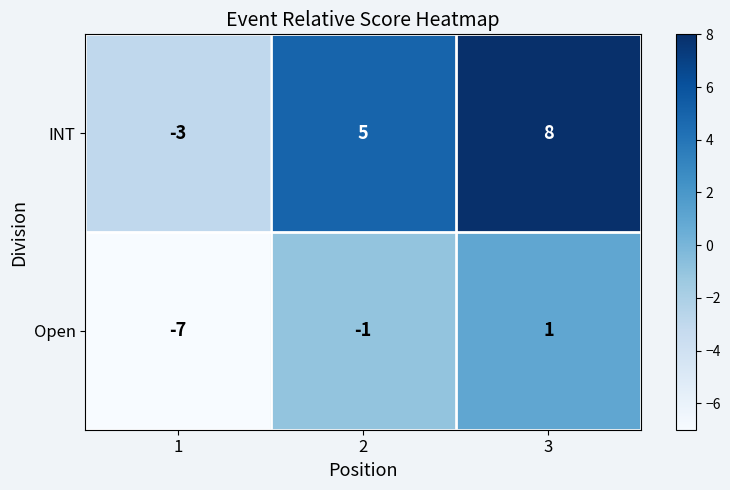

Which label corresponds to the largest value in the chart?

3